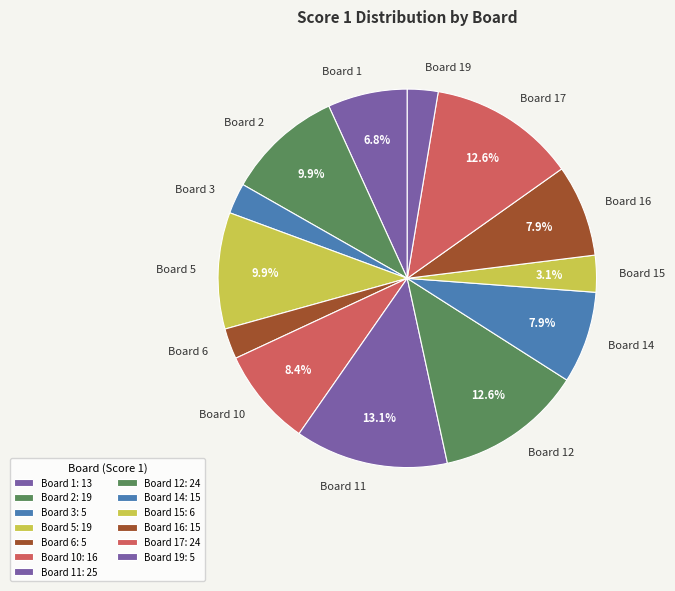

Which slice is the largest?

Board 11